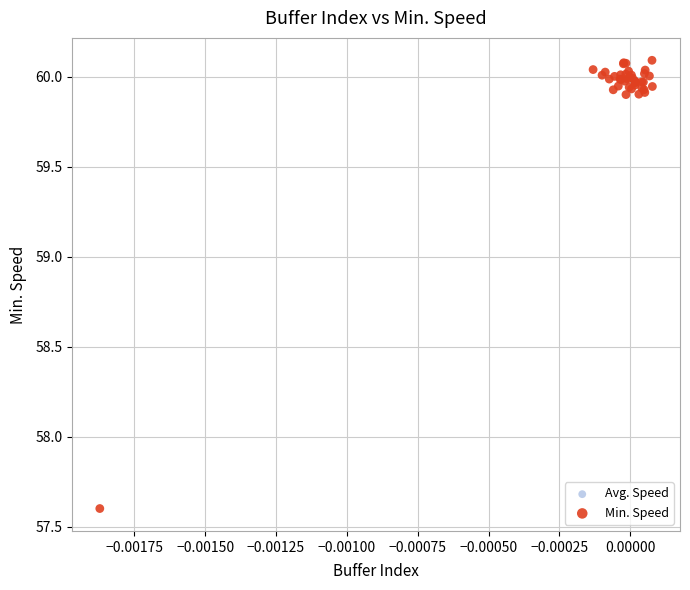

What Y value in the scatter plot is closest to 58?

57.6